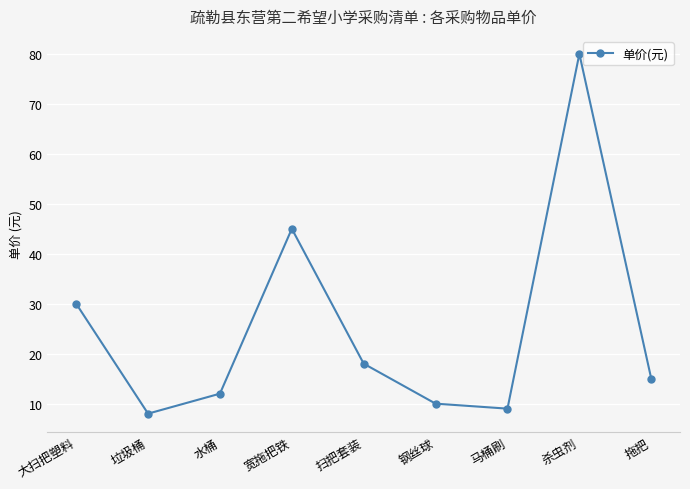

What is the minimum value shown in the chart?

8